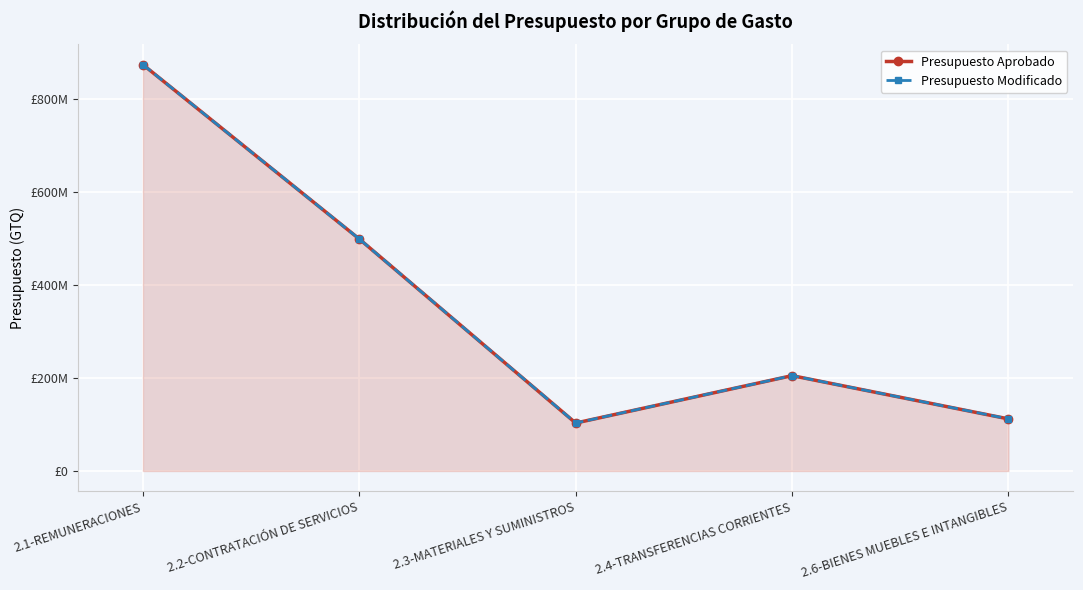

How many lines are shown in the chart?

2